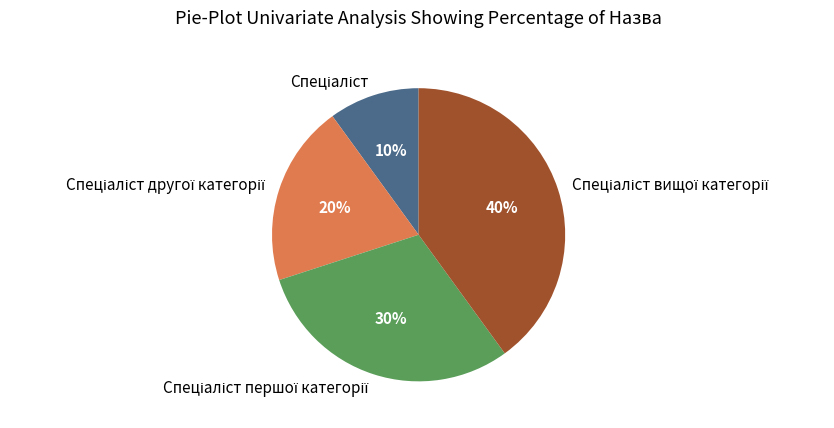

Is there any slice that represents more than half of the pie?

No